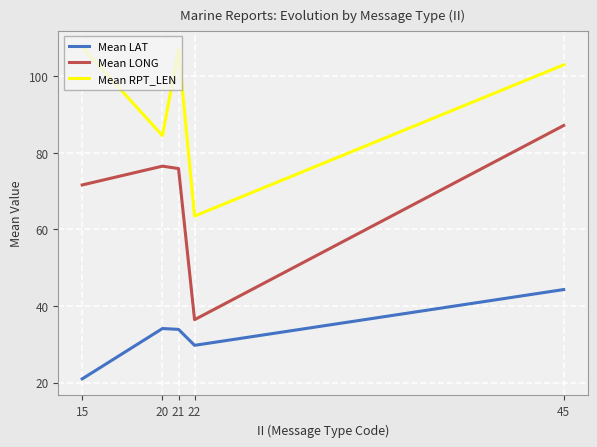

Between 15 and 45, which series saw the biggest shift?

Mean LAT